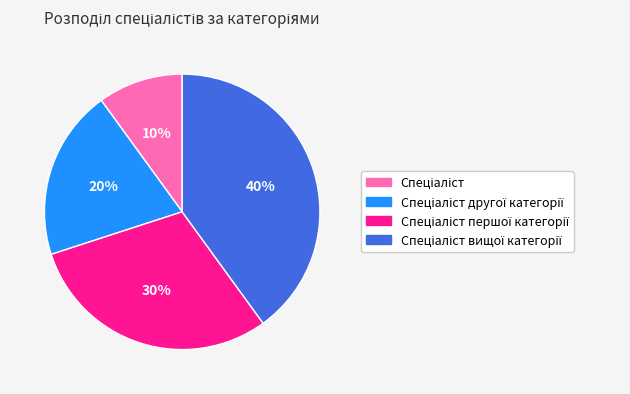

Is there a majority slice in this chart?

No